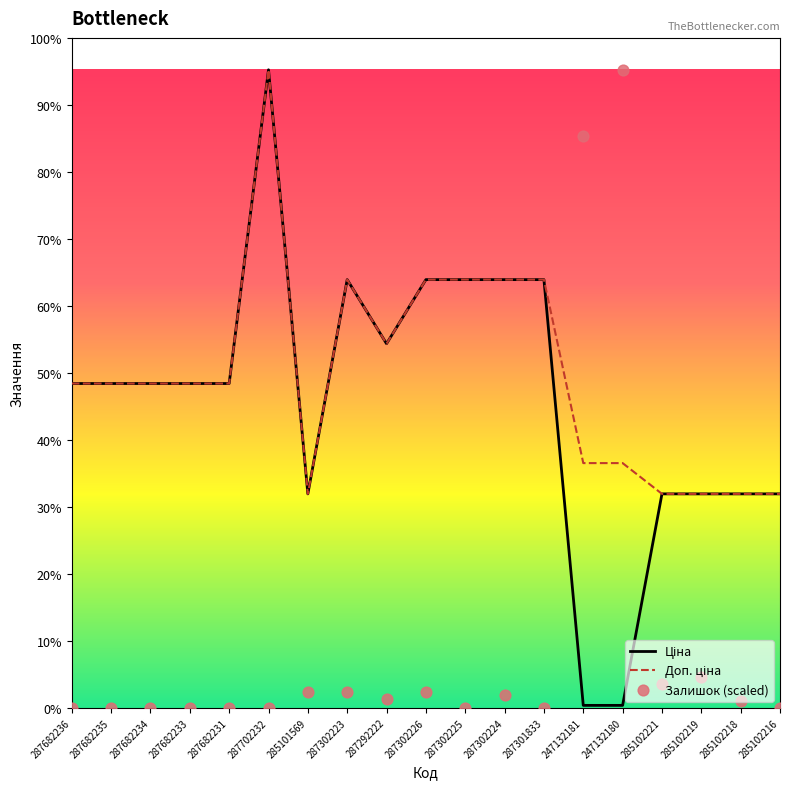

Which series contains the lowest Y value?

Залишок (scaled)